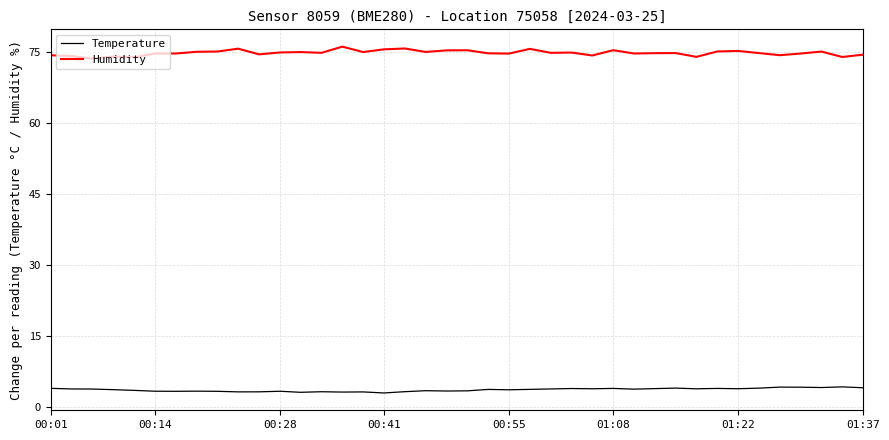

Does the chart have visible grid lines?

Yes